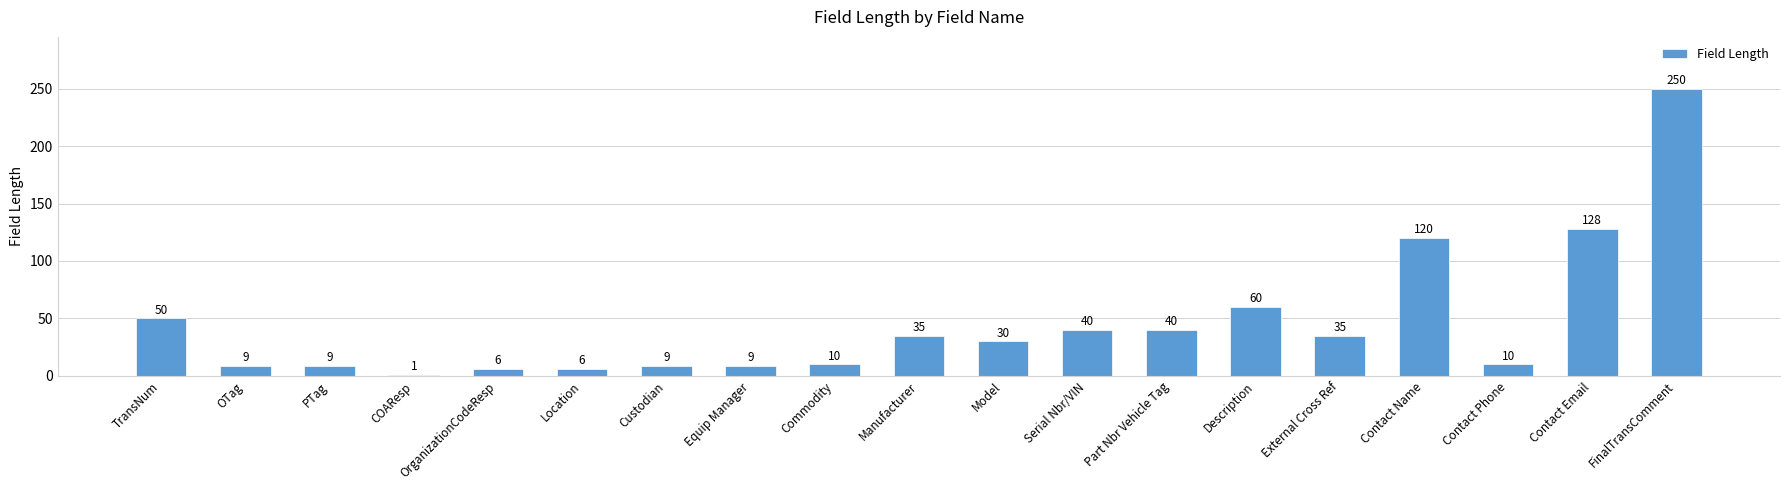

What is the change in value from OTag to Model?

+21